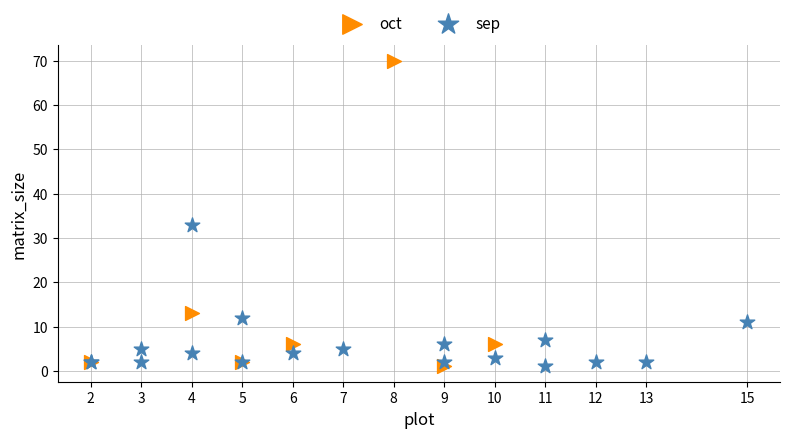

Which series has the largest Y range (max minus min)?

oct